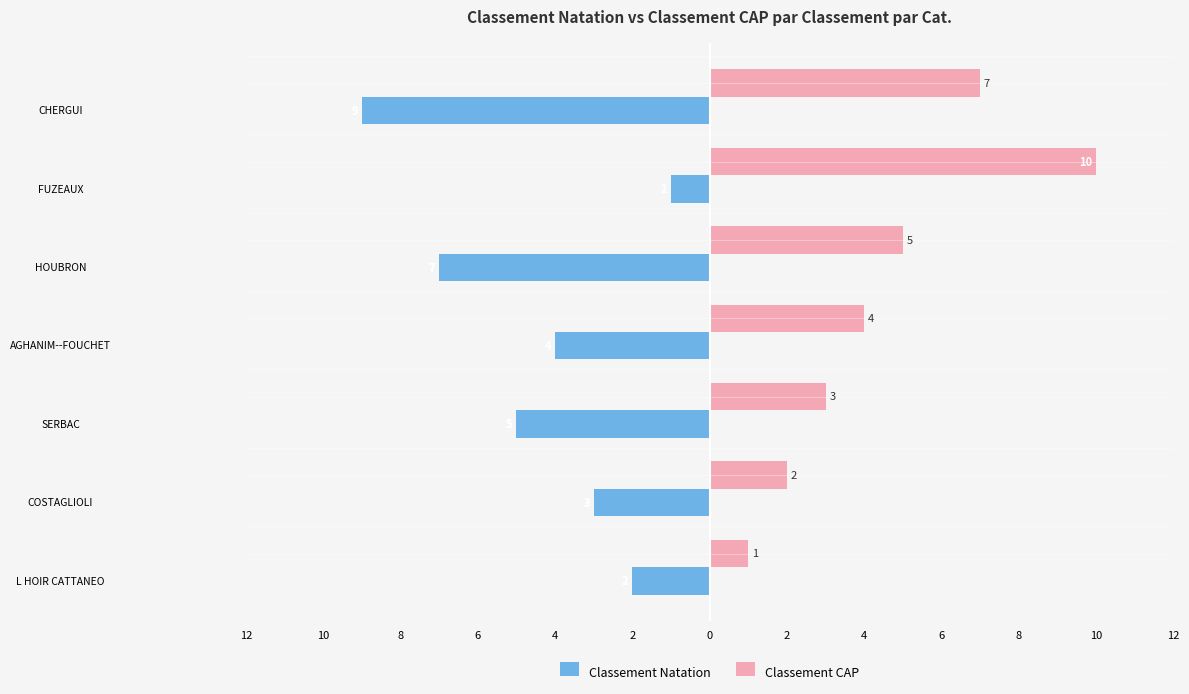

What are all the series names shown in the legend?

Classement Natation, Classement CAP